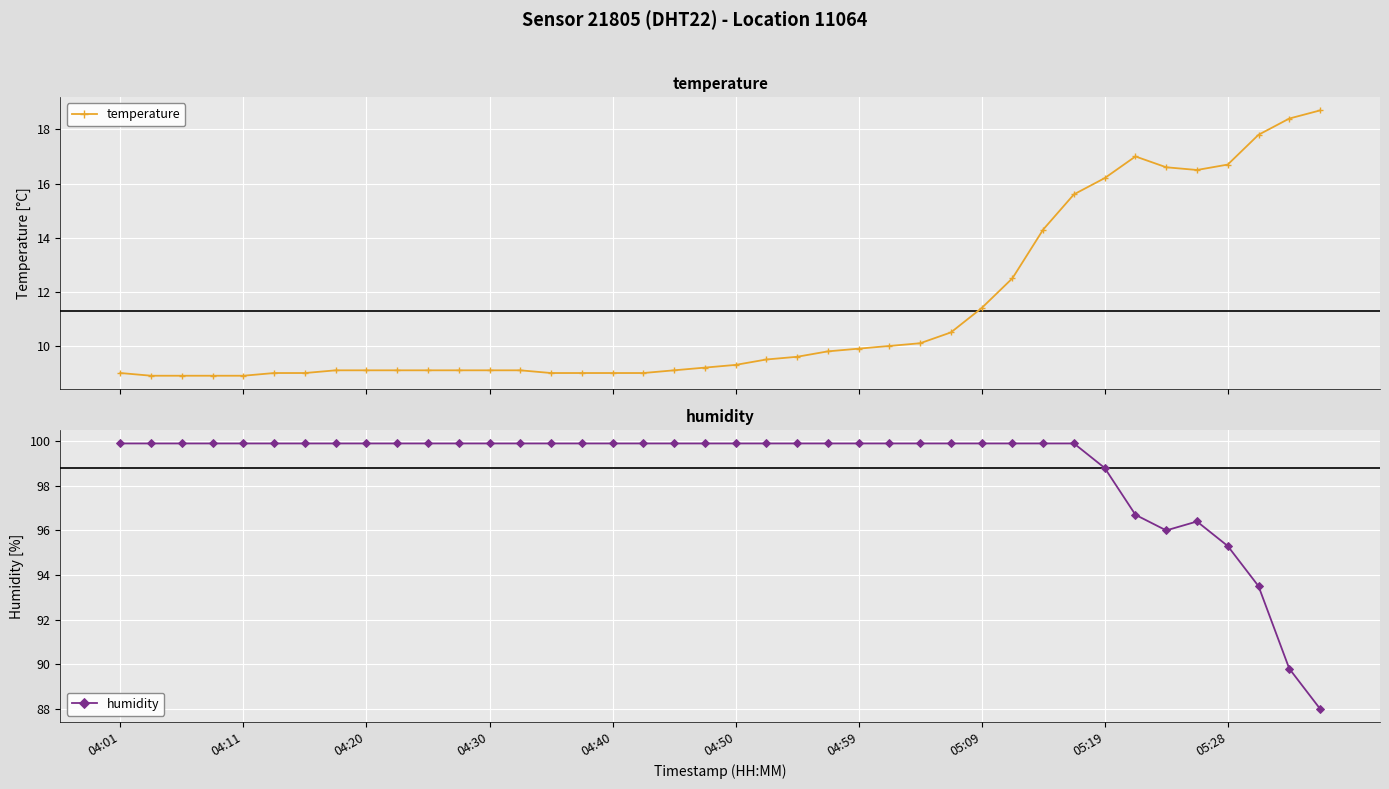

What is the value of the temperature point at the 25th from the left?

9.9